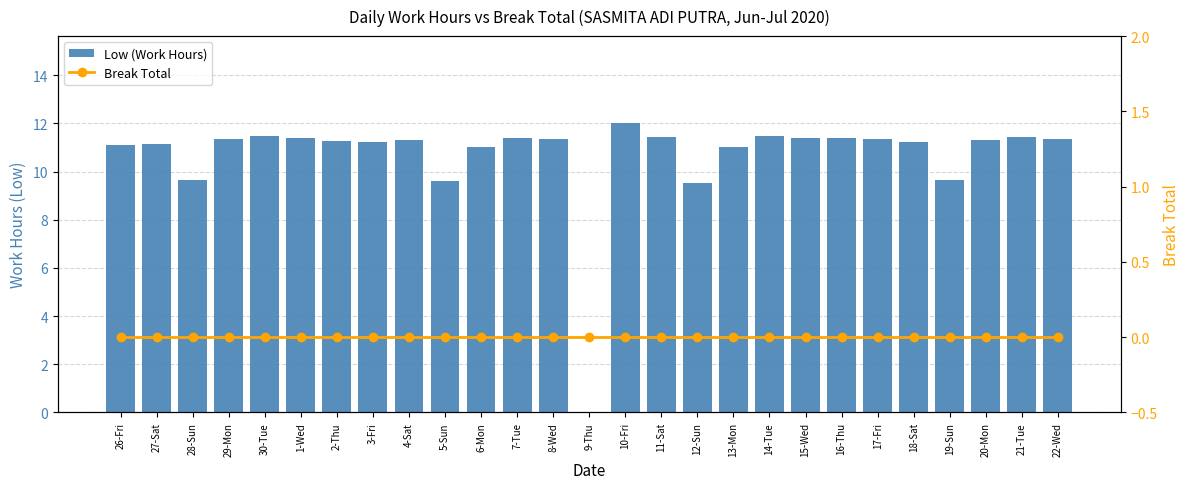

At which label does Low (Work Hours) first exceed 11?

26-Fri